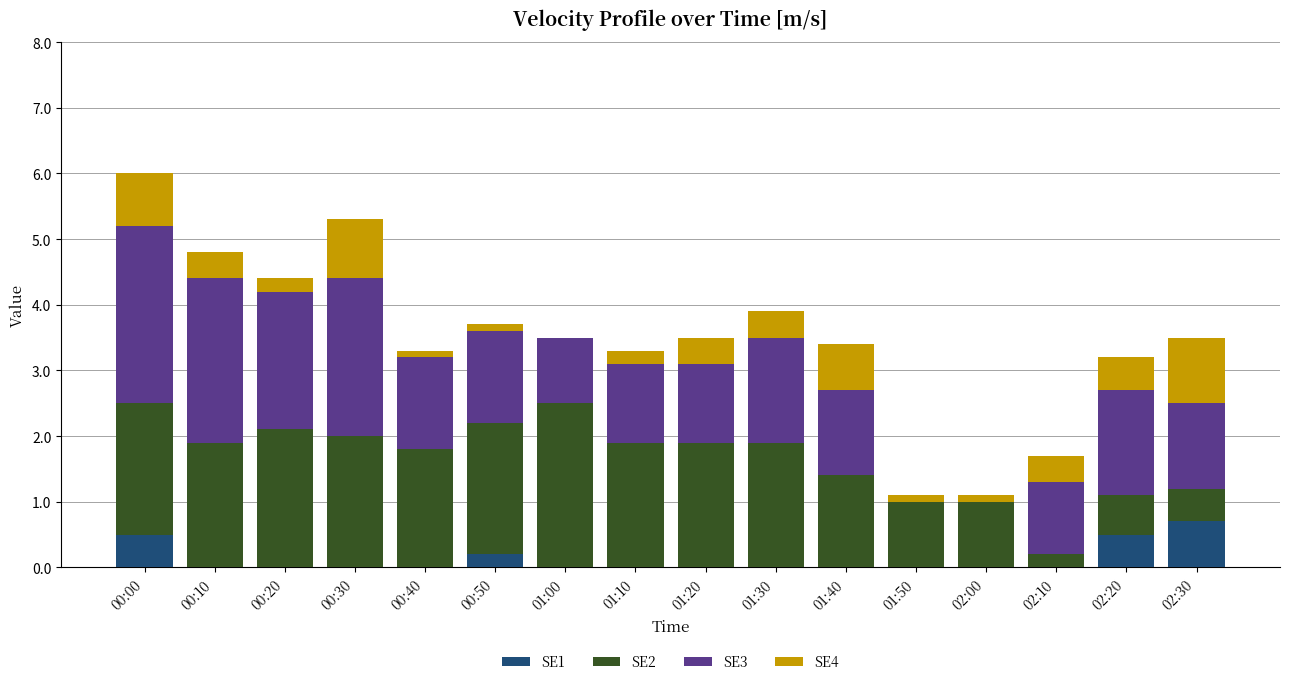

What is the sum of all SE1 values?

1.9